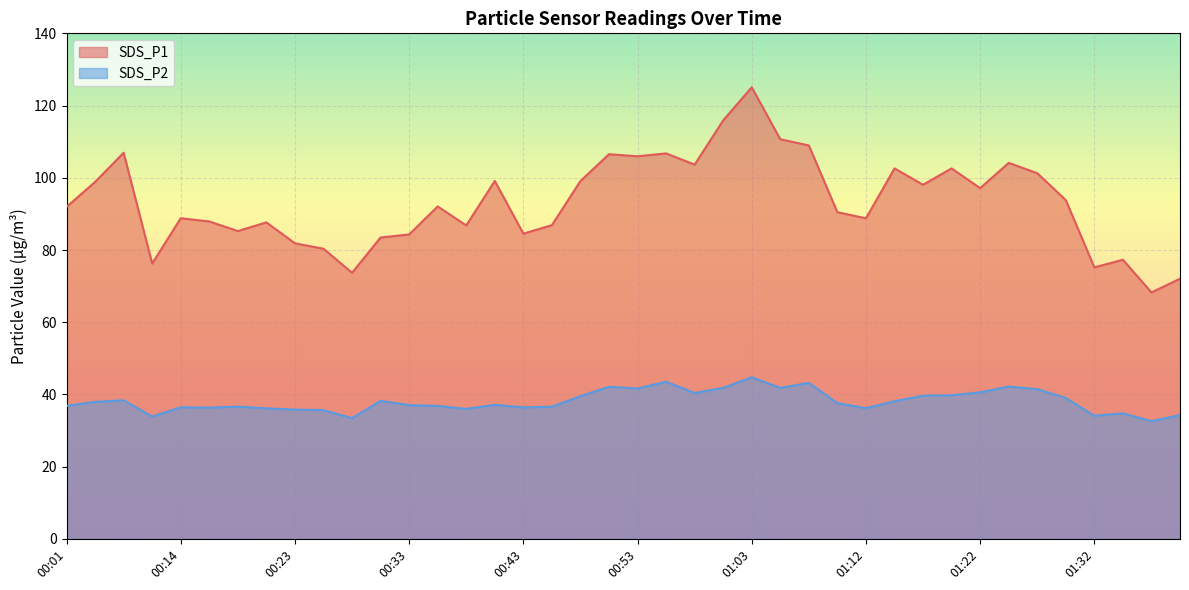

Where does the SDS_P2 series first go above 37?

00:04